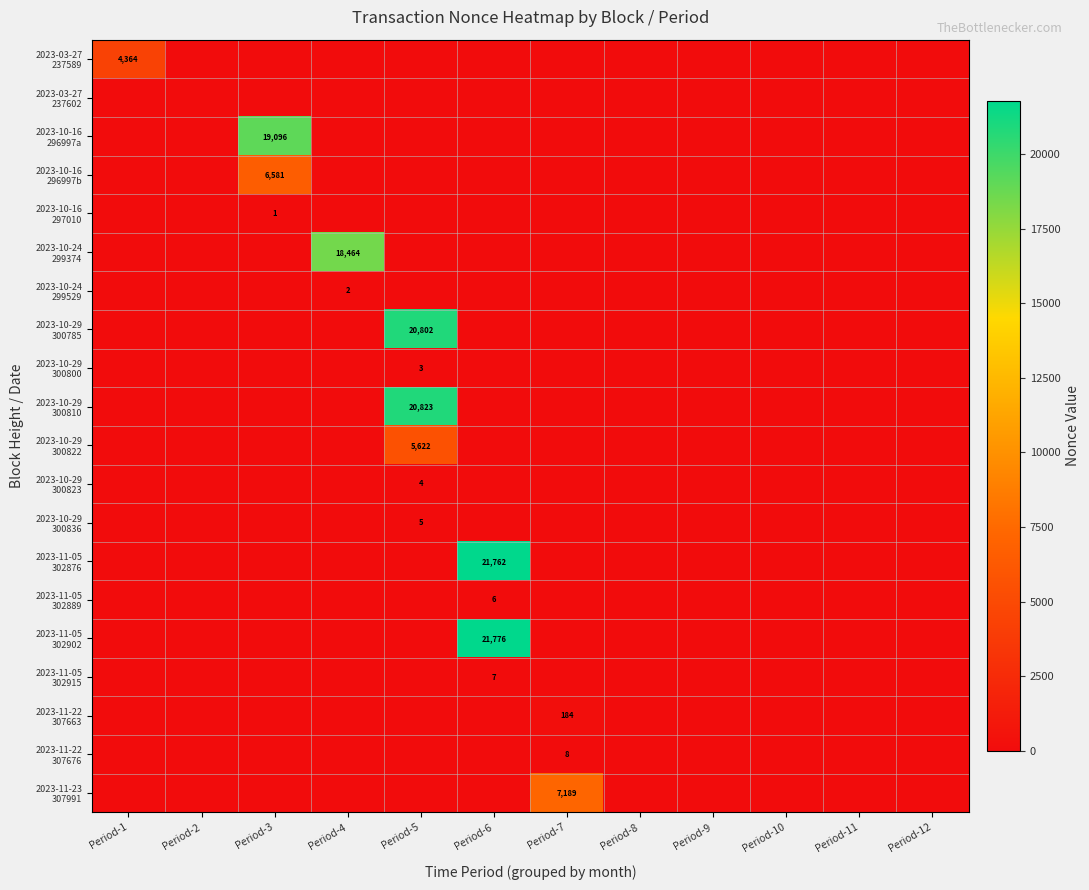

What is the greatest value displayed?

21776